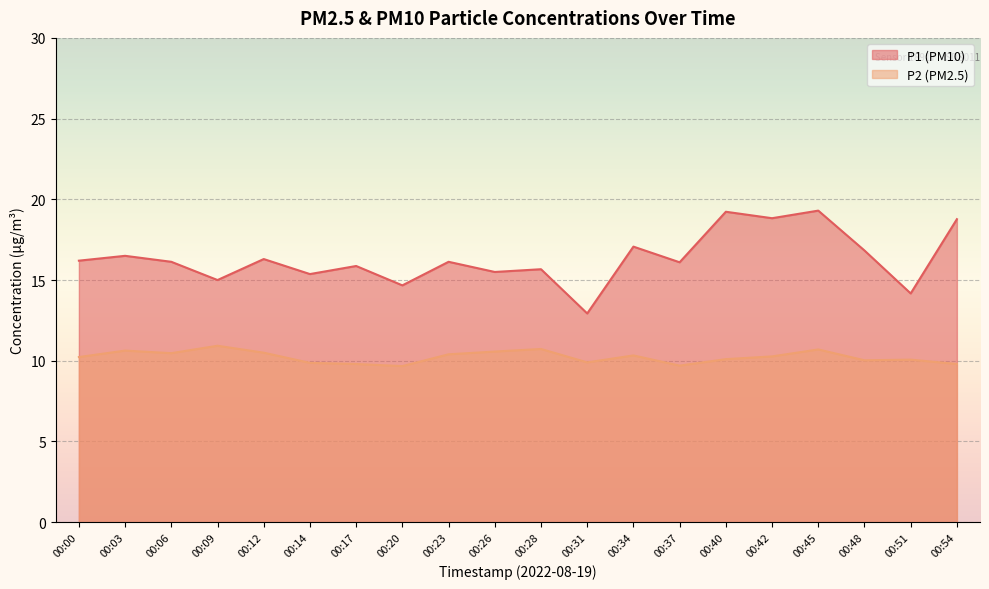

What is the sum of the P1 values at 00:51 and 00:20?

28.8